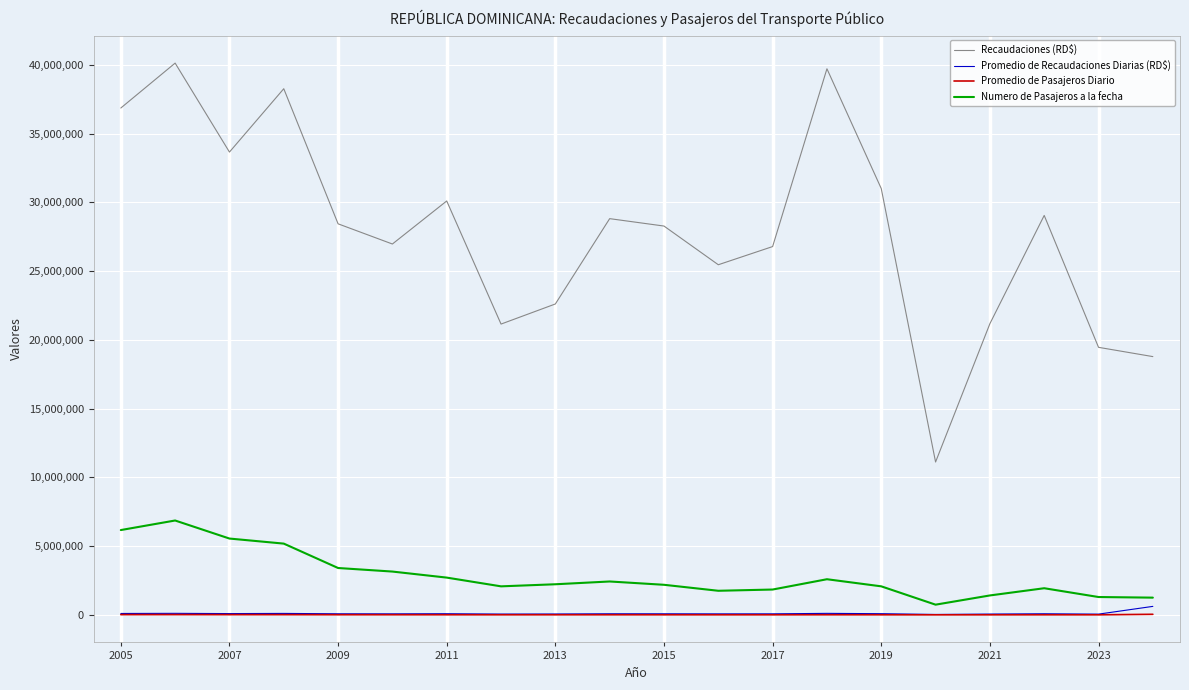

True or false: Recaudaciones (RD$) and Promedio de Pasajeros Diario cross at least once.

False